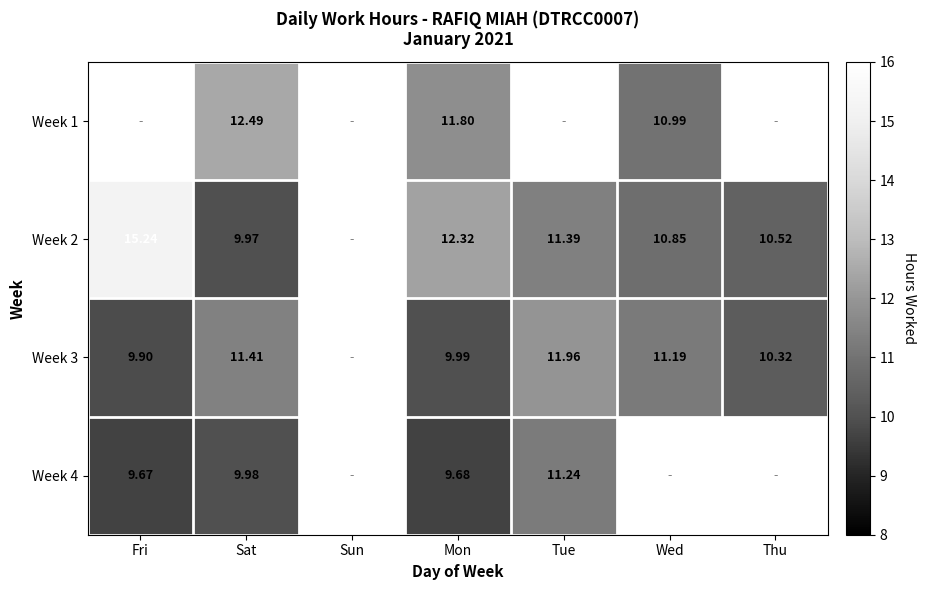

True or false: Week 1 has a value of 11.0 at Wed.

True